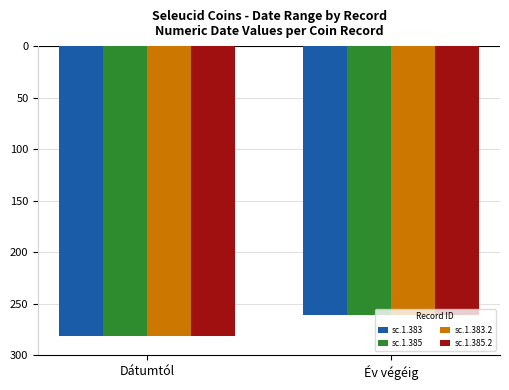

What are all the series names shown in the legend?

sc.1.383, sc.1.385, sc.1.383.2, sc.1.385.2